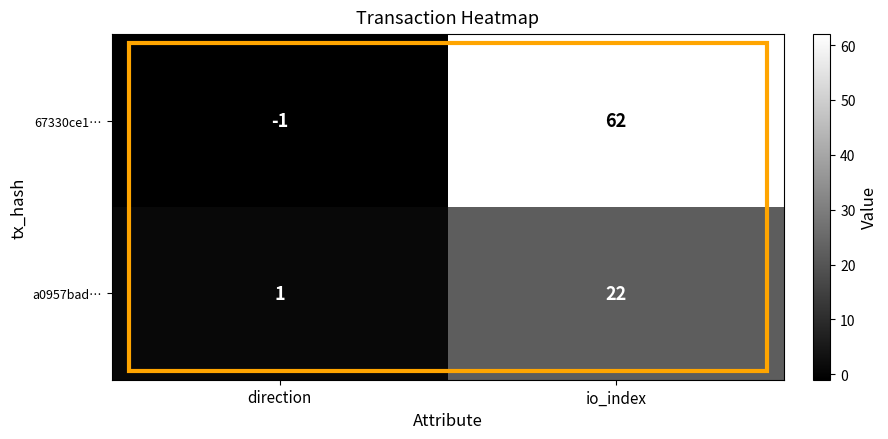

The value of 67330ce1… at io_index is 42. True or false?

False